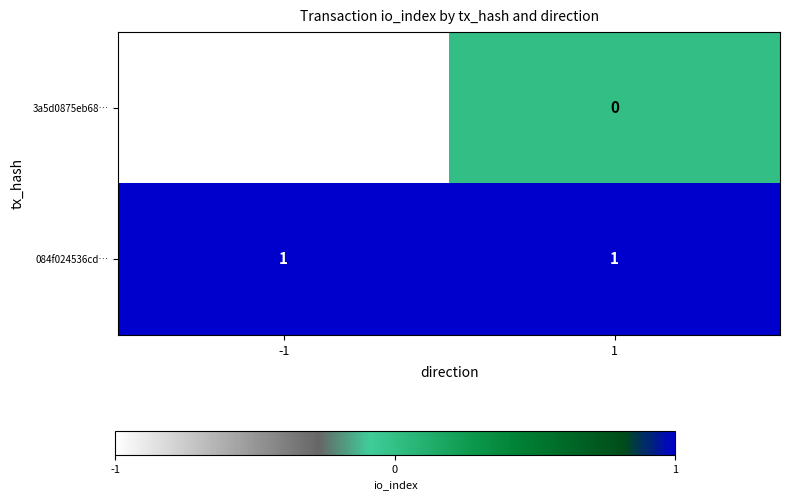

At how many categories does at least one series exceed 0?

2